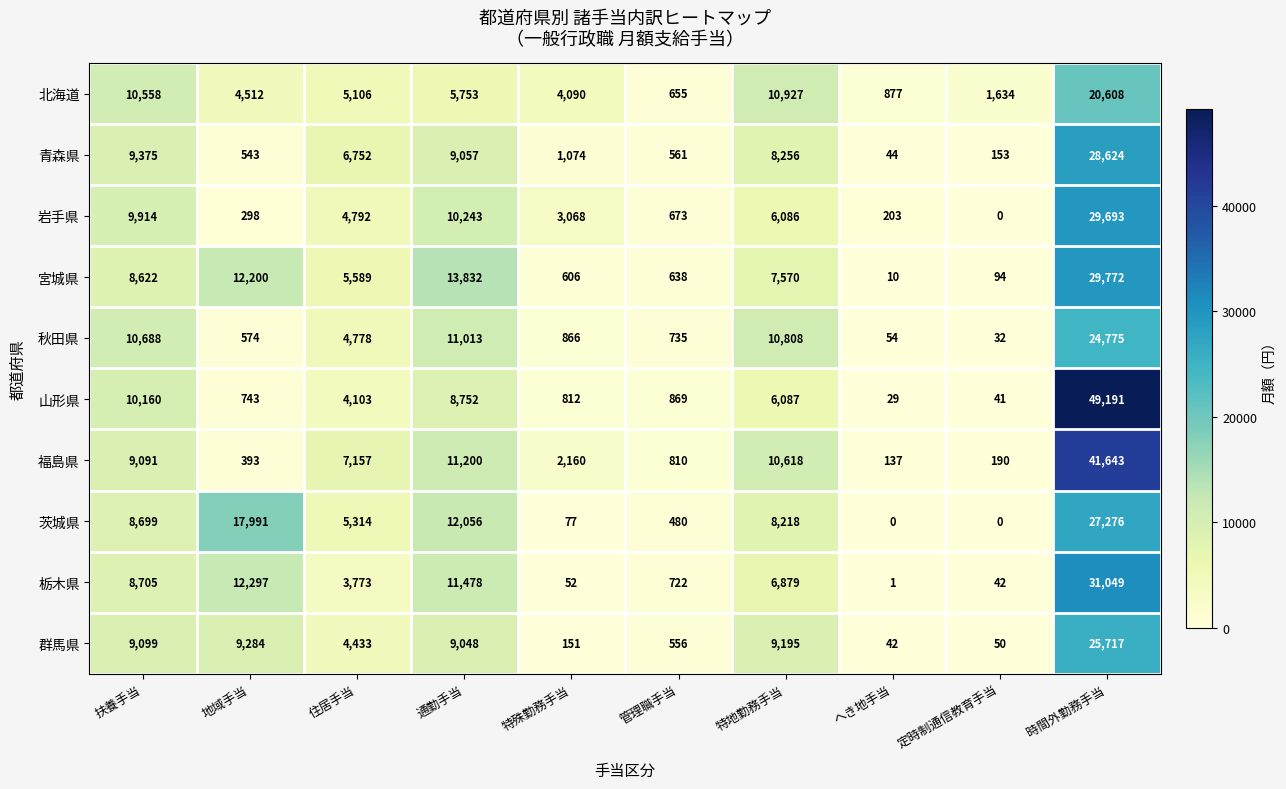

Rank the series by their maximum value, from highest to lowest.

山形県, 福島県, 栃木県, 宮城県, 岩手県, 青森県, 茨城県, 群馬県, 秋田県, 北海道